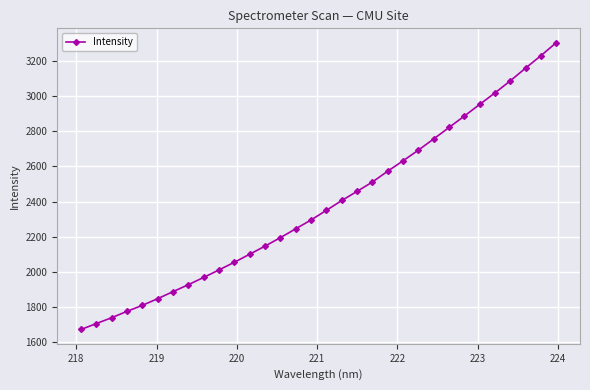

True or false: there are more than 0 points higher than both neighbors.

False